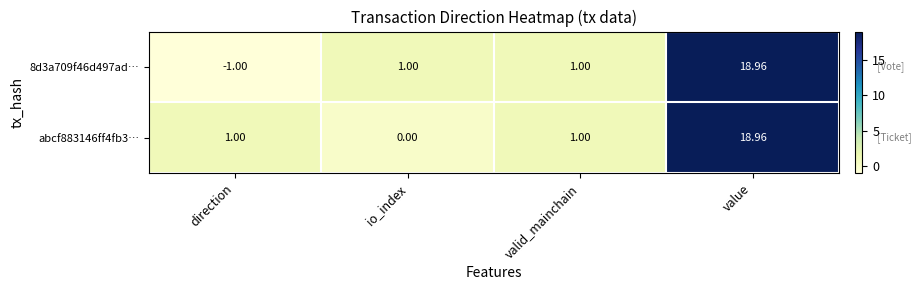

At io_index, list the series in order from smallest to largest.

abcf883146ff4fb3…, 8d3a709f46d497ad…